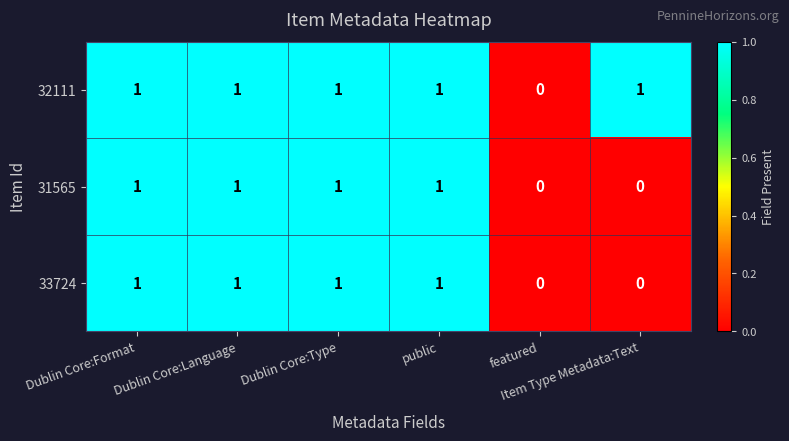

Count the number of data series in this chart.

3